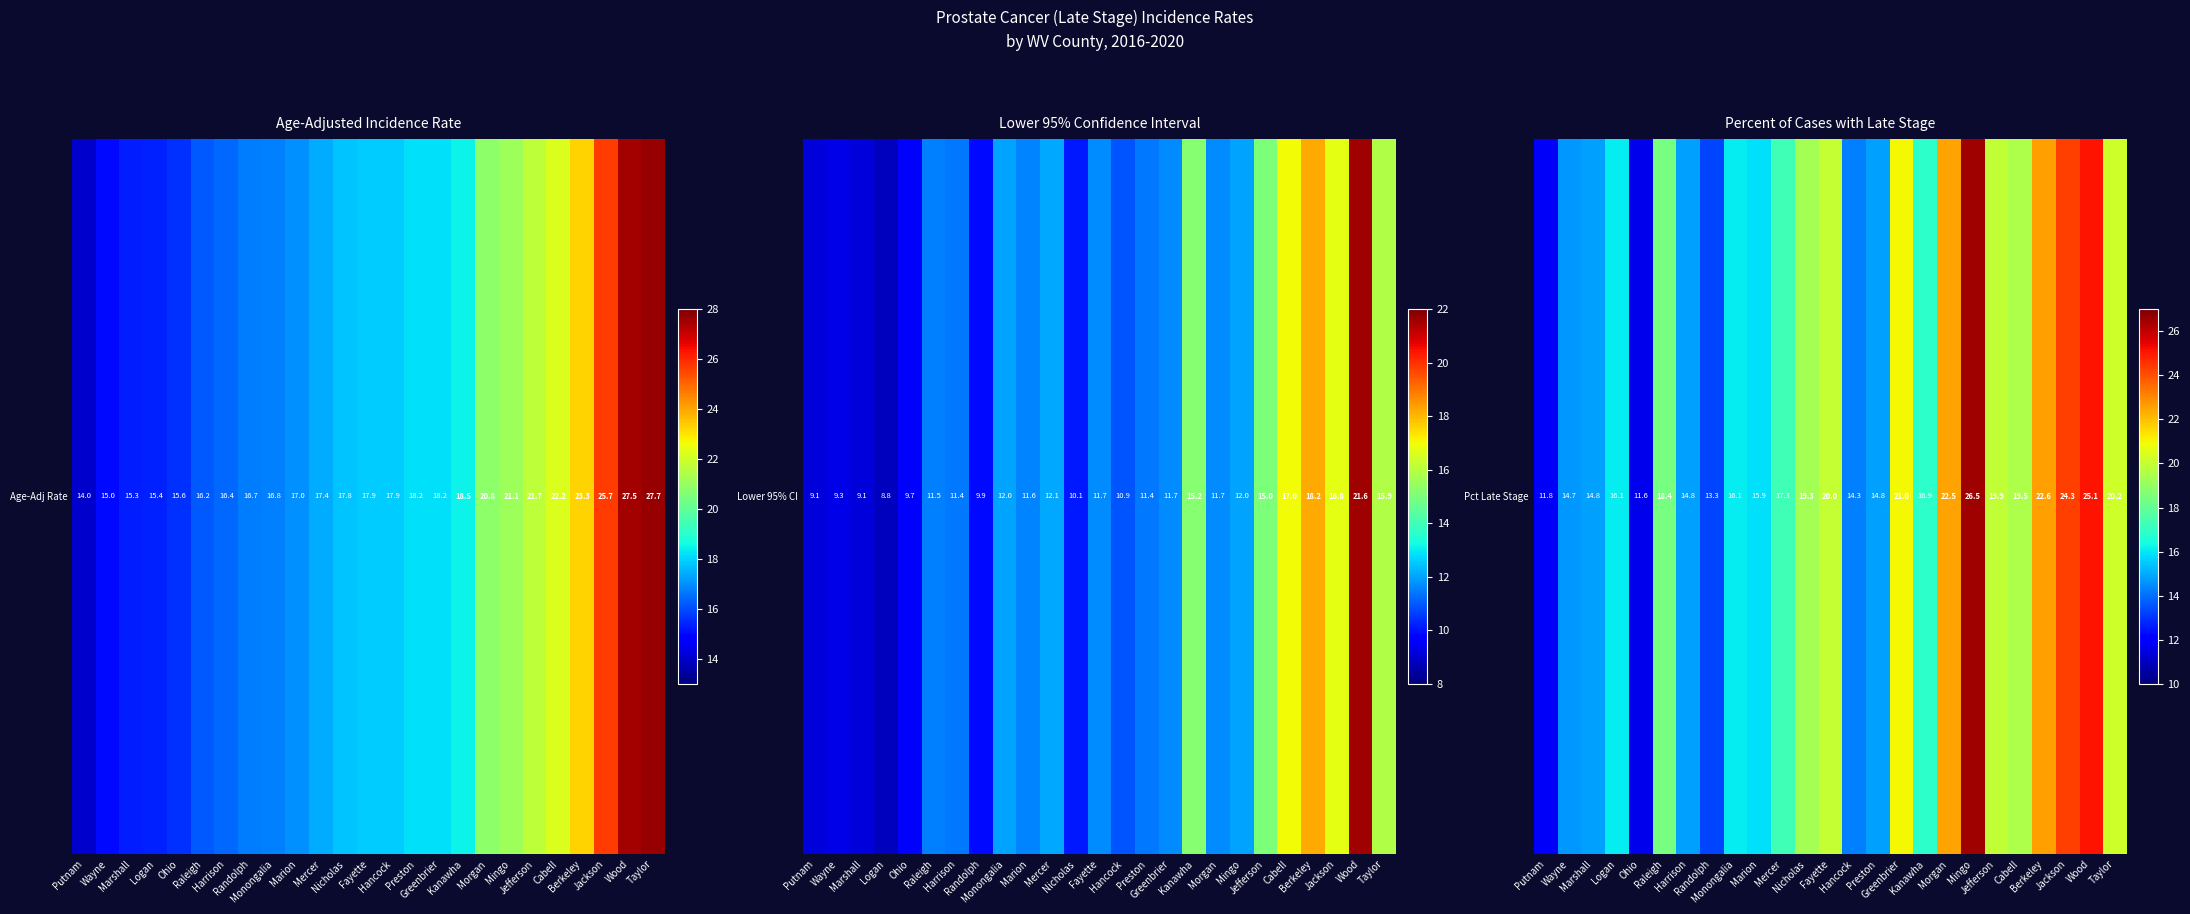

At which label does the data first exceed 17?

Raleigh